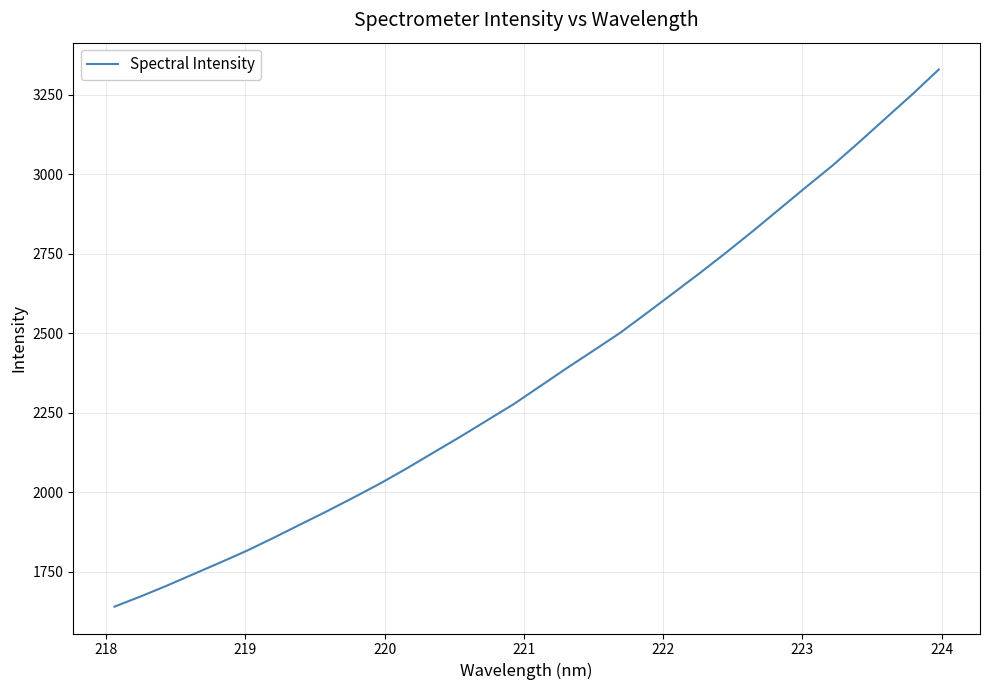

What is the difference between the maximum and minimum values?

1688.8